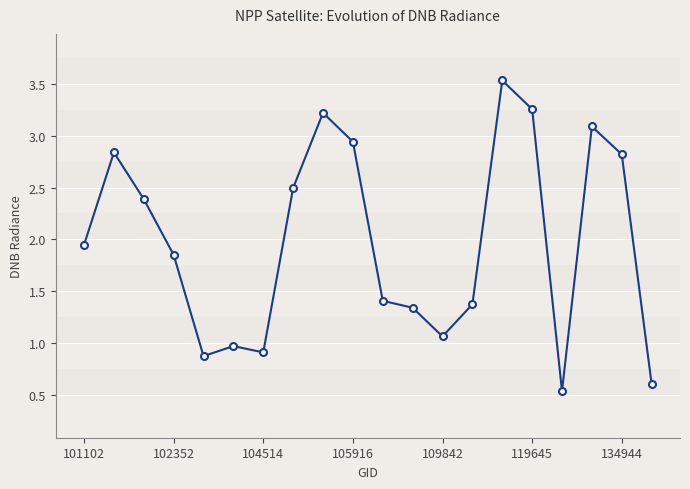

What is the value of the 5th point from the left?

0.9